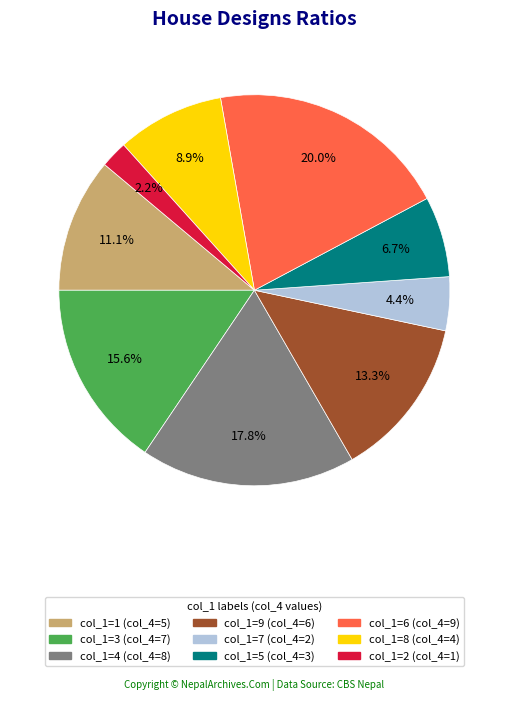

How many segments does this pie chart have?

9